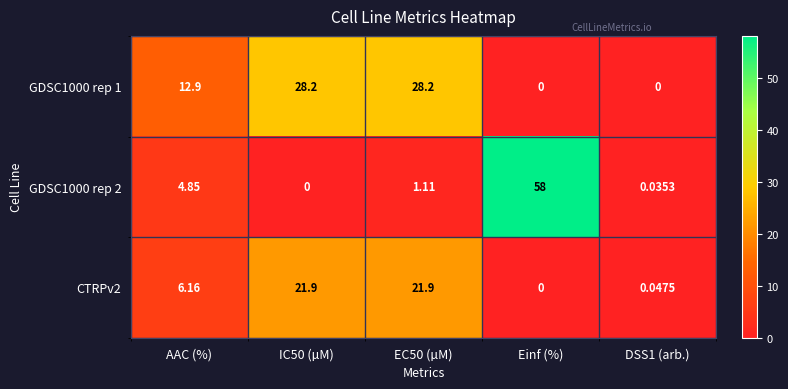

Which series has the largest total across all categories?

GDSC1000 rep 1